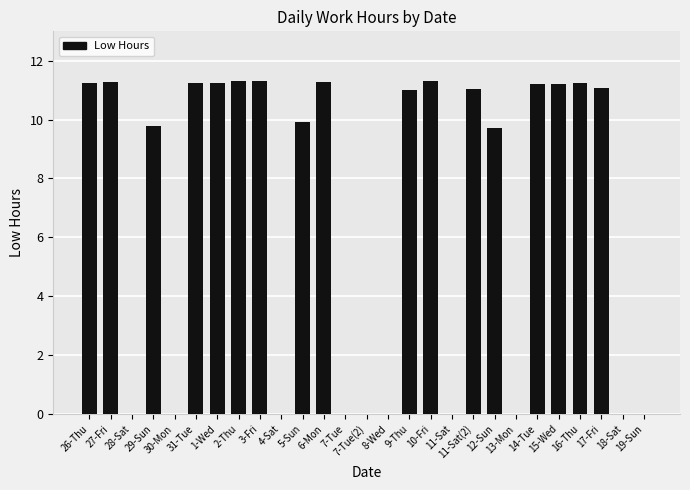

What is the average value?

6.9